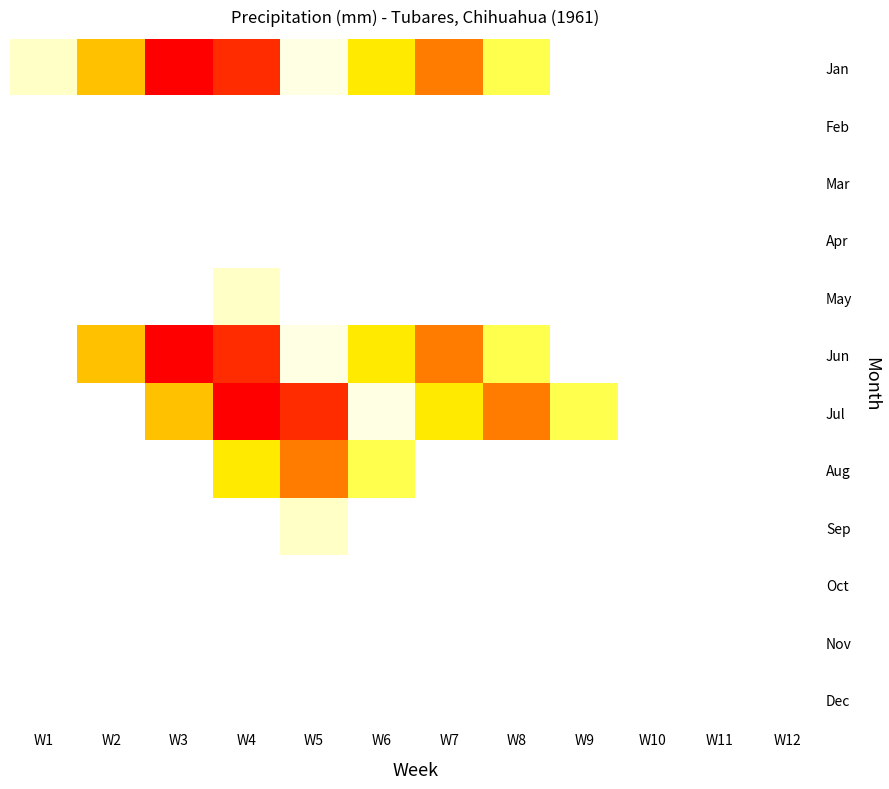

List the series in order of their peak value, highest first.

Jan, Jun, Jul, Aug, May, Sep, Feb, Mar, Apr, Oct, Nov, Dec